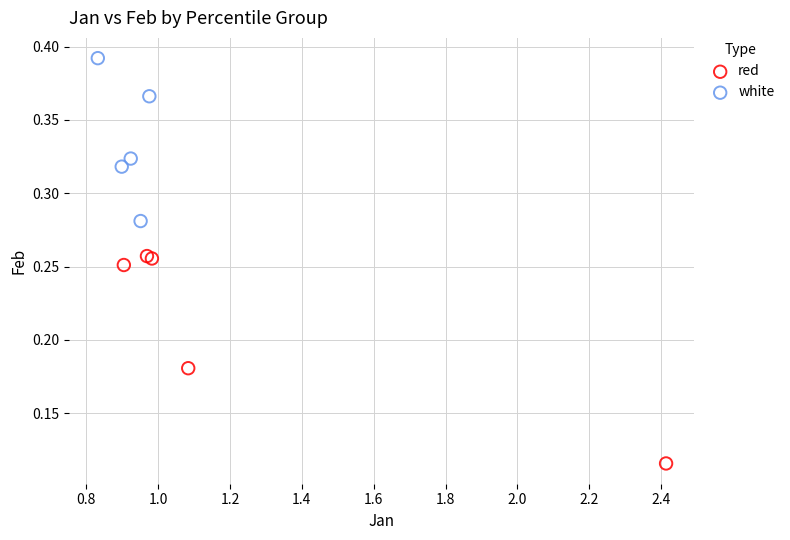

Which series contains the highest Y value?

white